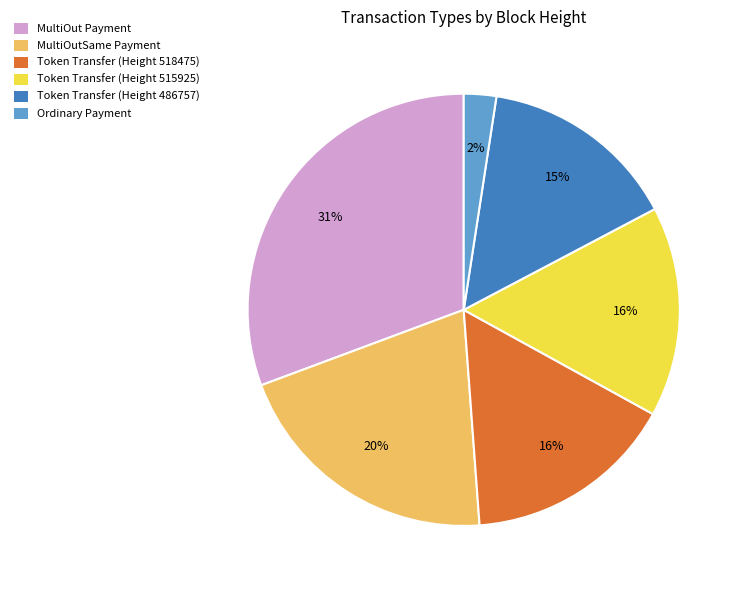

Count the number of slices in the pie.

6